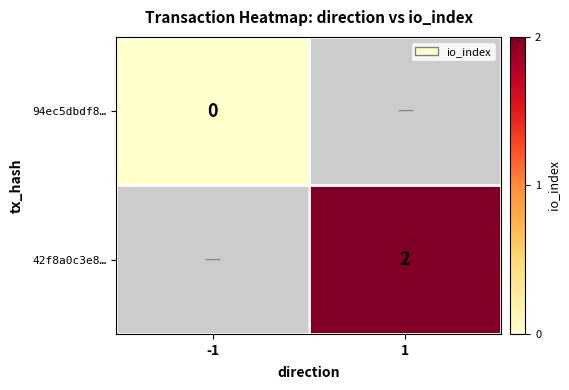

The 42f8a0c3e8… series shows 0.4 at 1. True or false?

False